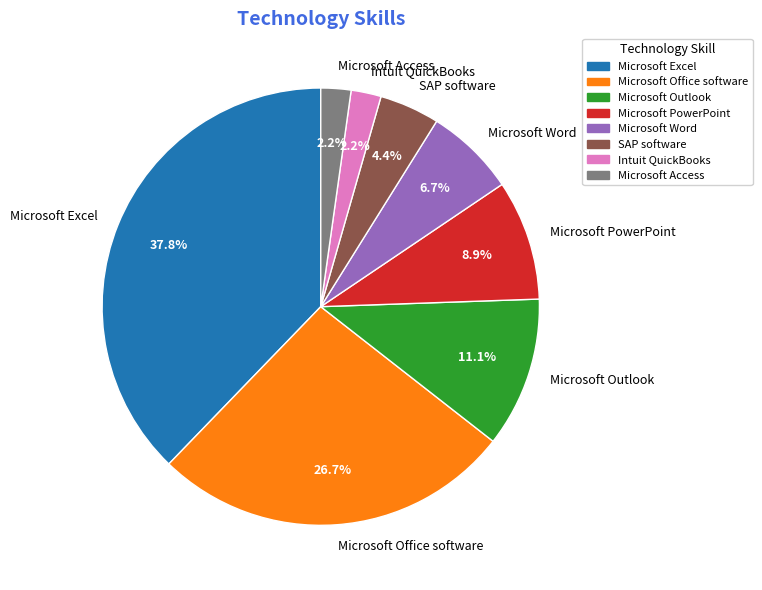

What percentage is the Microsoft Office software slice, to the nearest percent?

27%